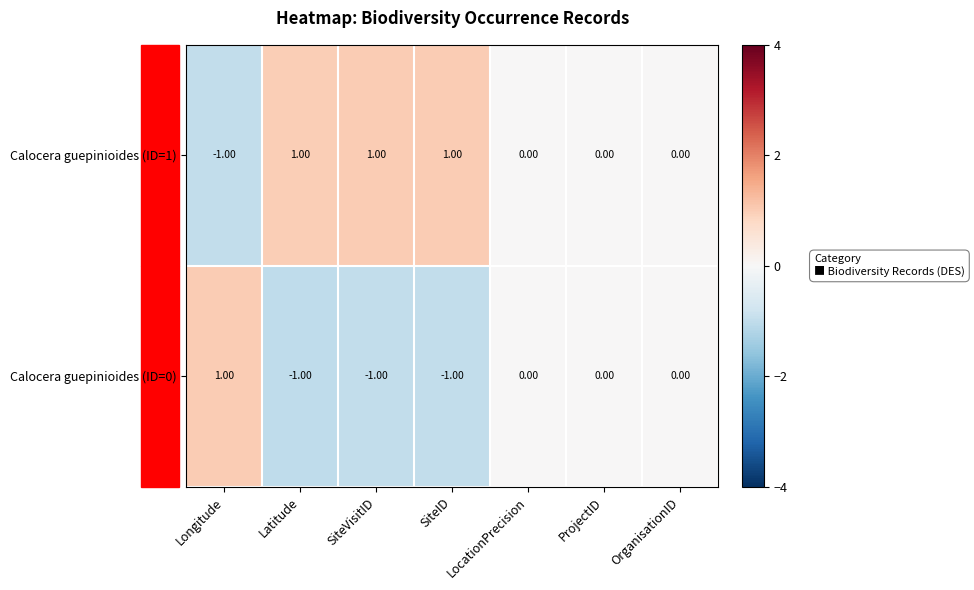

Is the value of Calocera guepinioides (ID=1) at Latitude greater than the value of Calocera guepinioides (ID=0) at ProjectID?

Yes